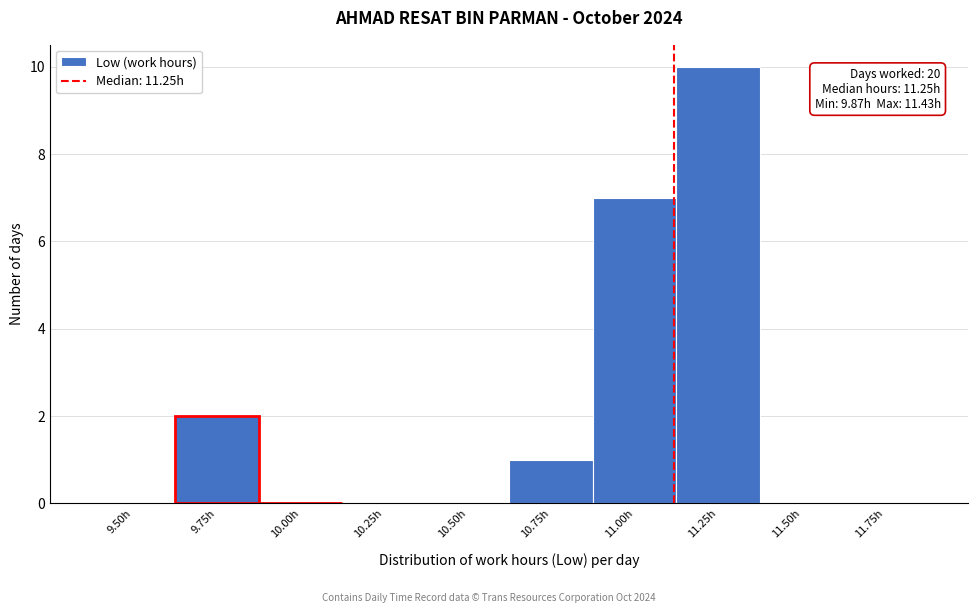

Reading right to left, extract all data points from this chart.

11.75h=0	11.50h=0	11.25h=10	11.00h=7	10.75h=1	10.50h=0	10.25h=0	10.00h=0	9.75h=2	9.50h=0